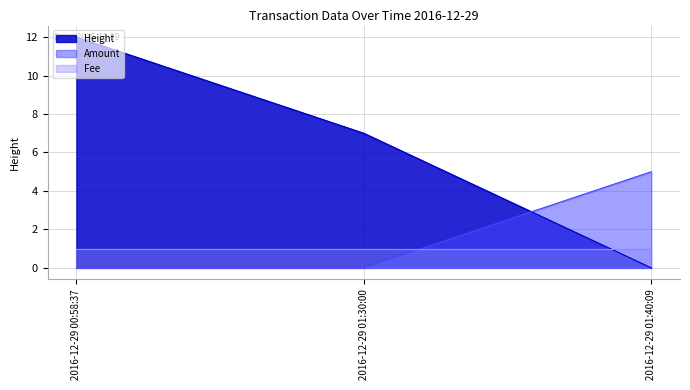

How many lines are shown in the chart?

3